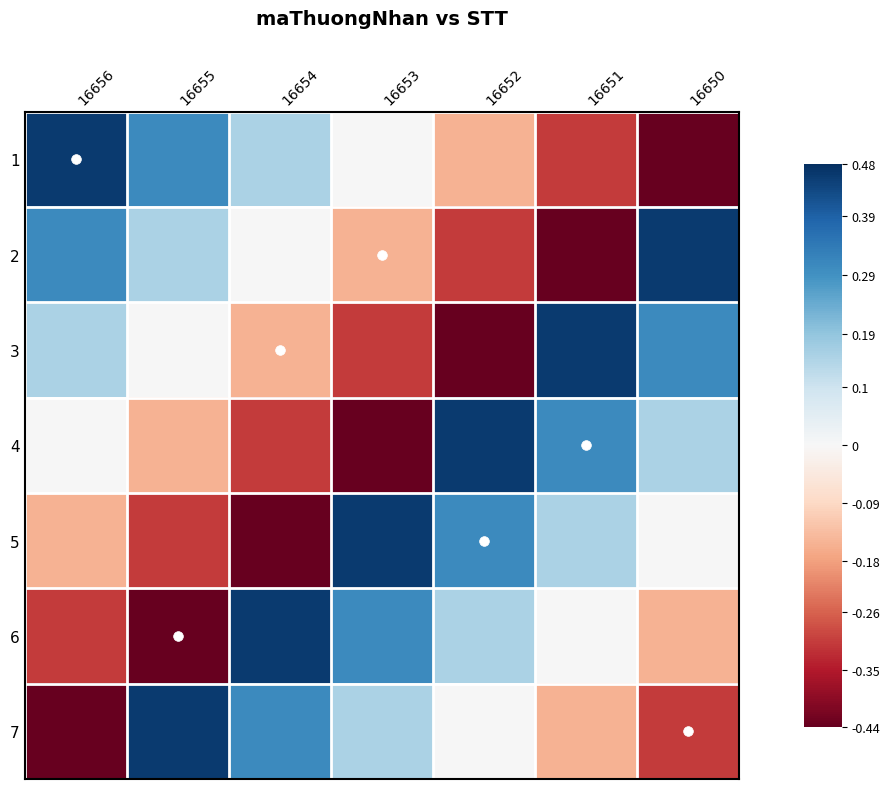

Reading right to left, list all the values displayed in this chart.

1: 16650=-0.5	16651=-0.3	16652=-0.2	16653=0.0	16654=0.2	16655=0.3	16656=0.5
2: 16650=0.5	16651=-0.5	16652=-0.3	16653=-0.2	16654=0.0	16655=0.2	16656=0.3
3: 16650=0.3	16651=0.5	16652=-0.5	16653=-0.3	16654=-0.2	16655=0.0	16656=0.2
4: 16650=0.2	16651=0.3	16652=0.5	16653=-0.5	16654=-0.3	16655=-0.2	16656=0.0
5: 16650=0.0	16651=0.2	16652=0.3	16653=0.5	16654=-0.5	16655=-0.3	16656=-0.2
6: 16650=-0.2	16651=0.0	16652=0.2	16653=0.3	16654=0.5	16655=-0.5	16656=-0.3
7: 16650=-0.3	16651=-0.2	16652=0.0	16653=0.2	16654=0.3	16655=0.5	16656=-0.5